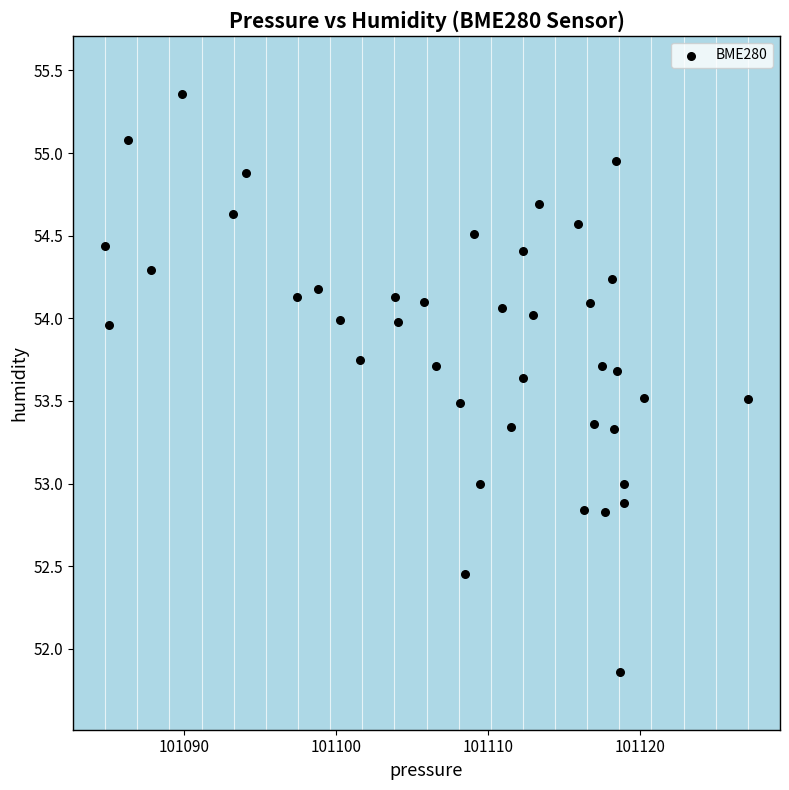

What is the range of Y values (max minus min)?

3.5